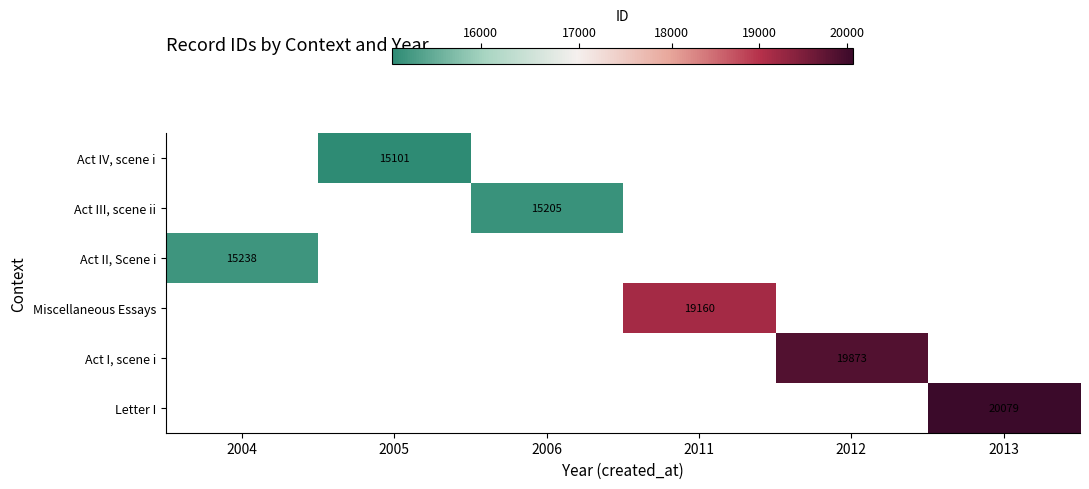

The Act IV, scene i series shows 19909 at 2005. True or false?

False